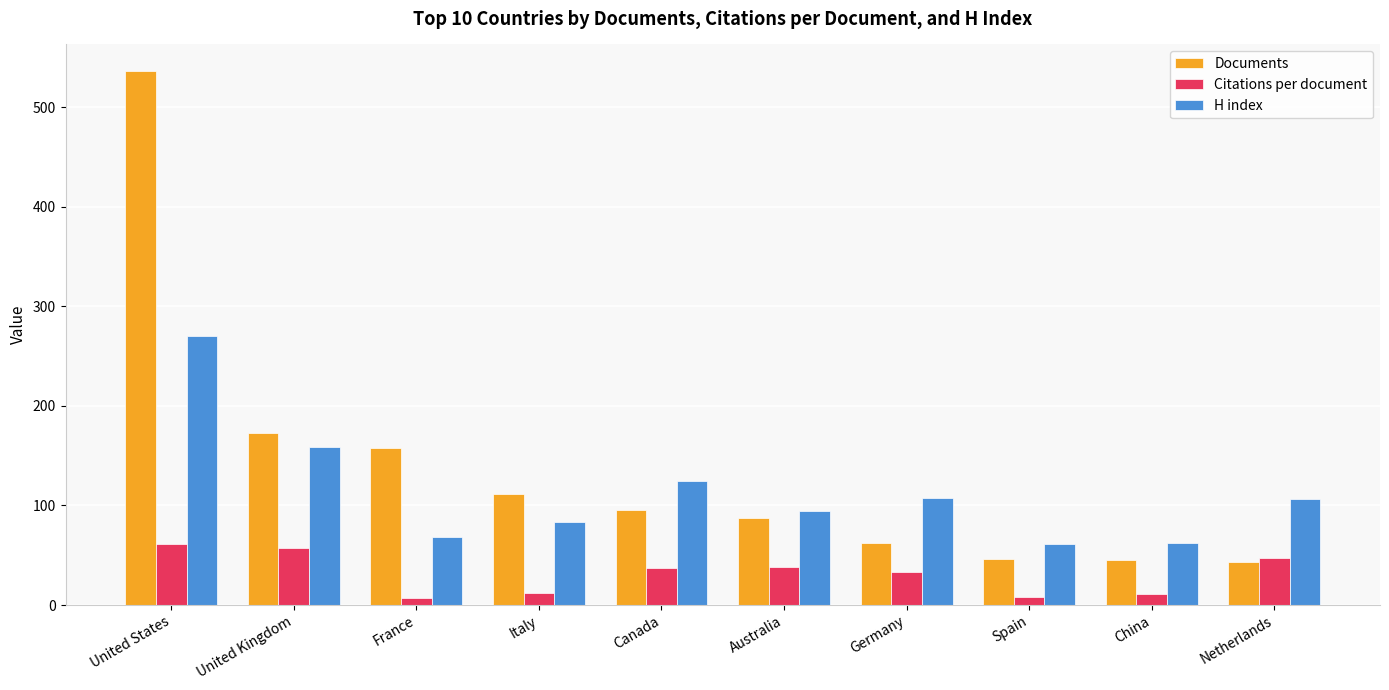

List the series in order of their peak value, highest first.

Documents, H index, Citations per document